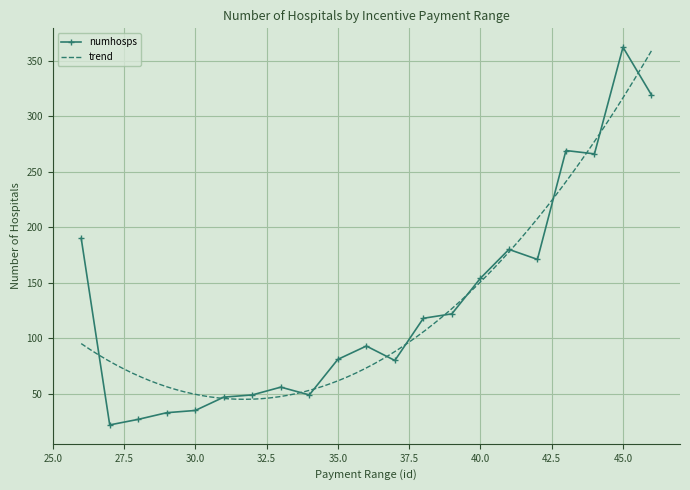

The value of numhosps at 45.0 is 90. True or false?

False